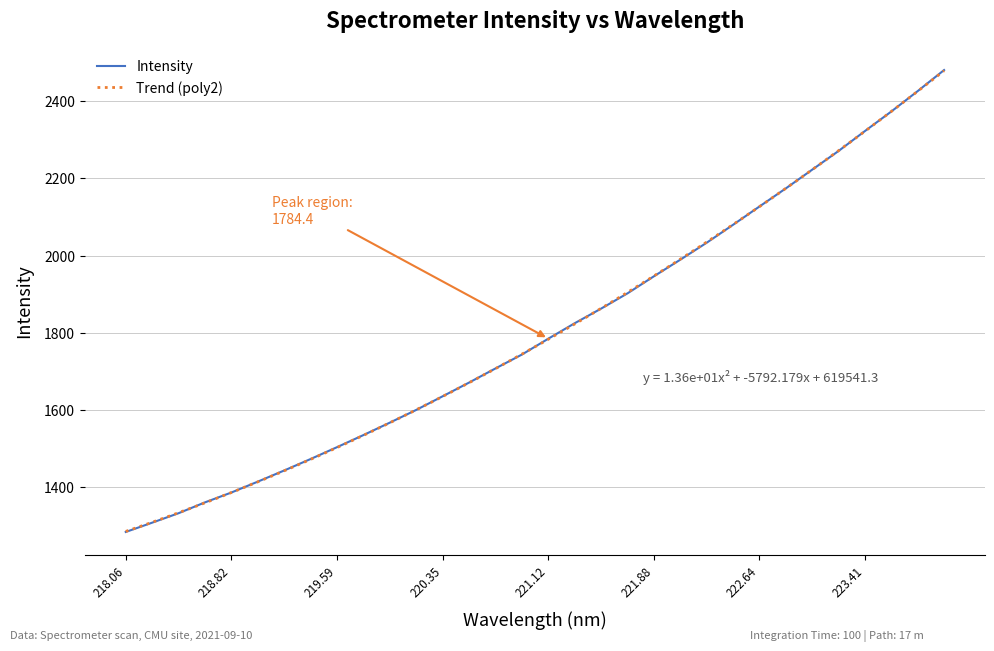

What is the difference between the second highest and second lowest values?

1119.9